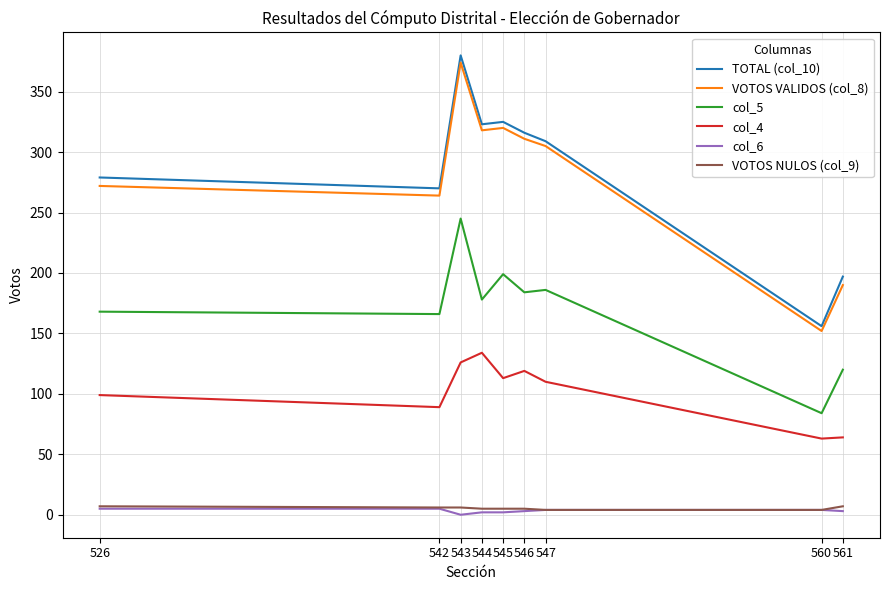

The VOTOS VALIDOS (col_8) series shows 378 at 542. True or false?

False